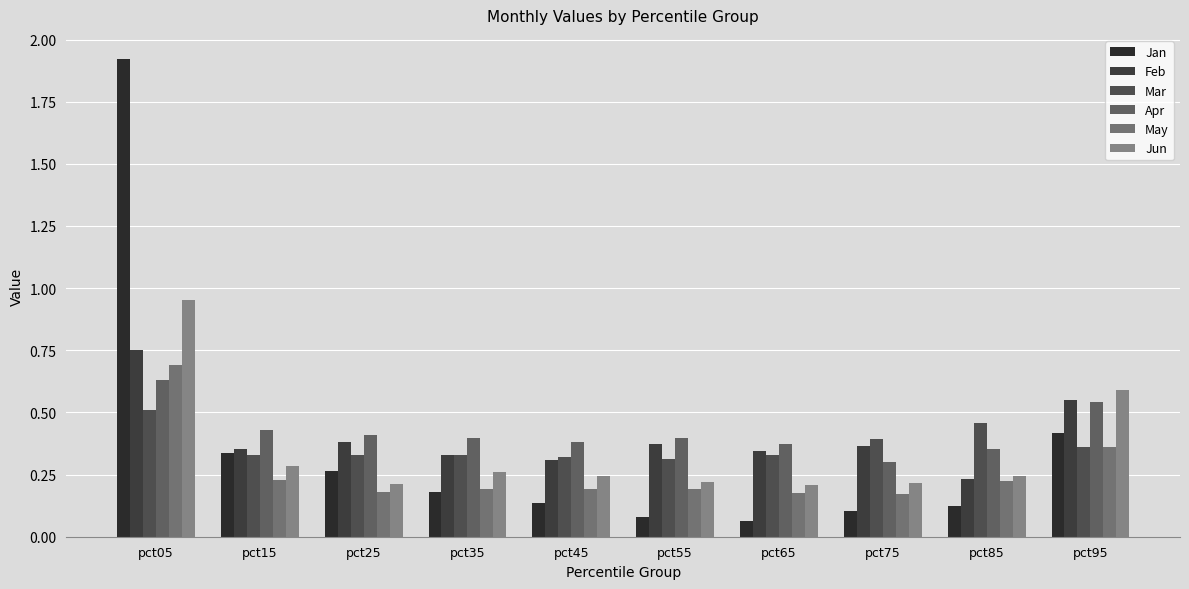

What is the smallest value displayed?

0.1